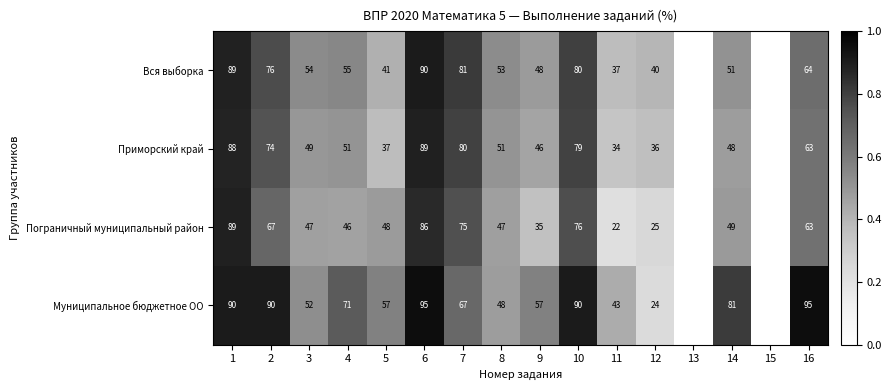

Rank the series at 11 from lowest to highest value.

Пограничный муниципальный район, Приморский край, Вся выборка, Муниципальное бюджетное ОО